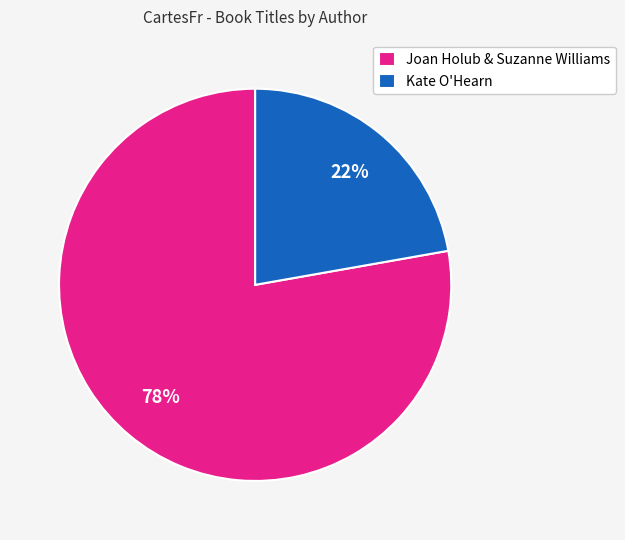

To the nearest percent, what portion does Kate O'Hearn represent?

22%